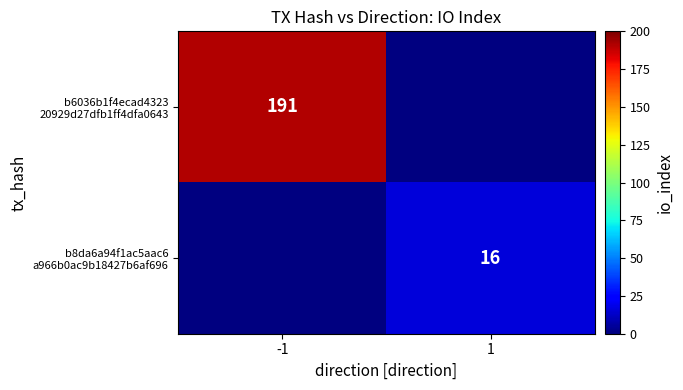

Which category has the lowest value in the b6036b1f4ecad4323 20929d27dfb1ff4dfa0643 series?

-1